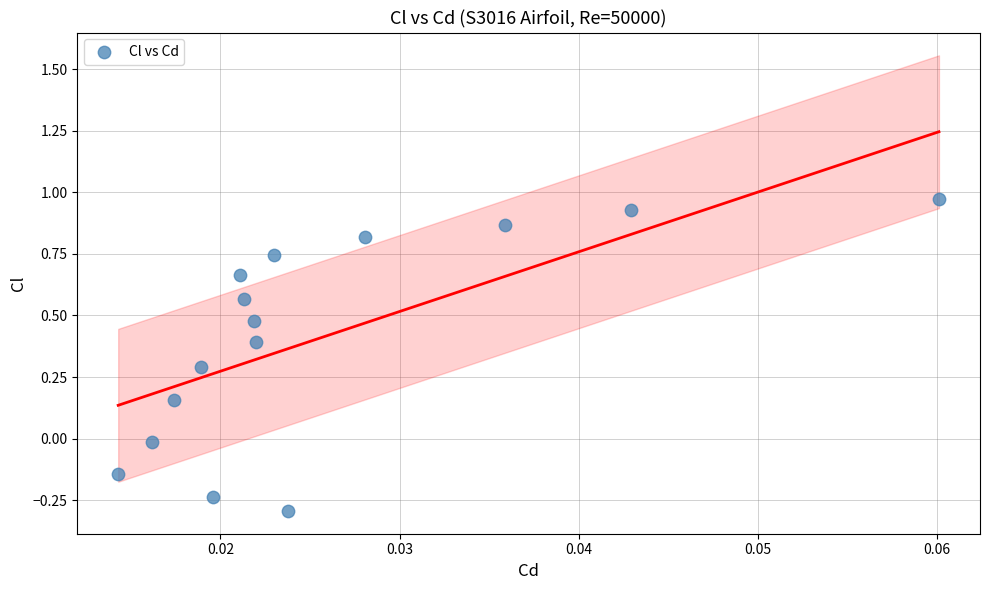

What is the range of Y values (max minus min)?

1.3